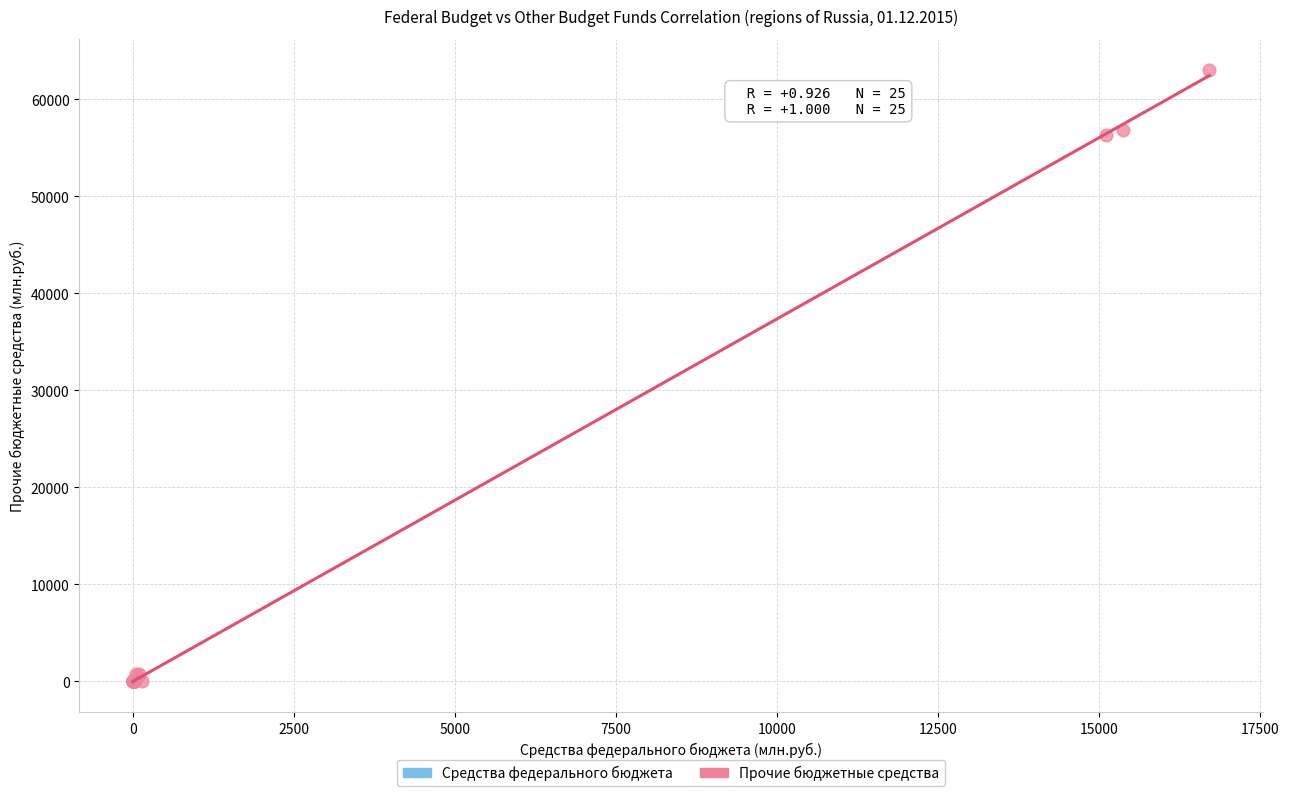

Which series contains the highest Y value?

Прочие бюджетные средства